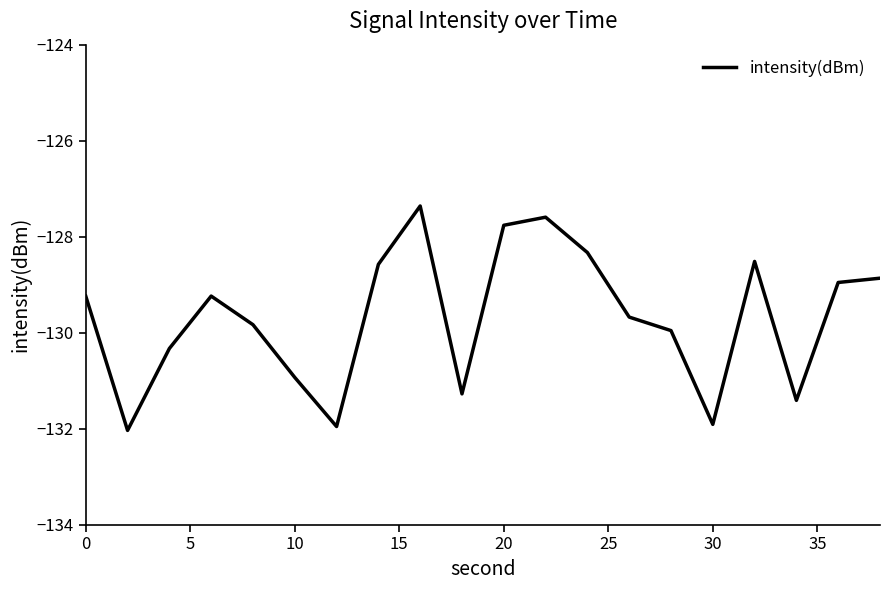

How many categories are shown in the chart?

20